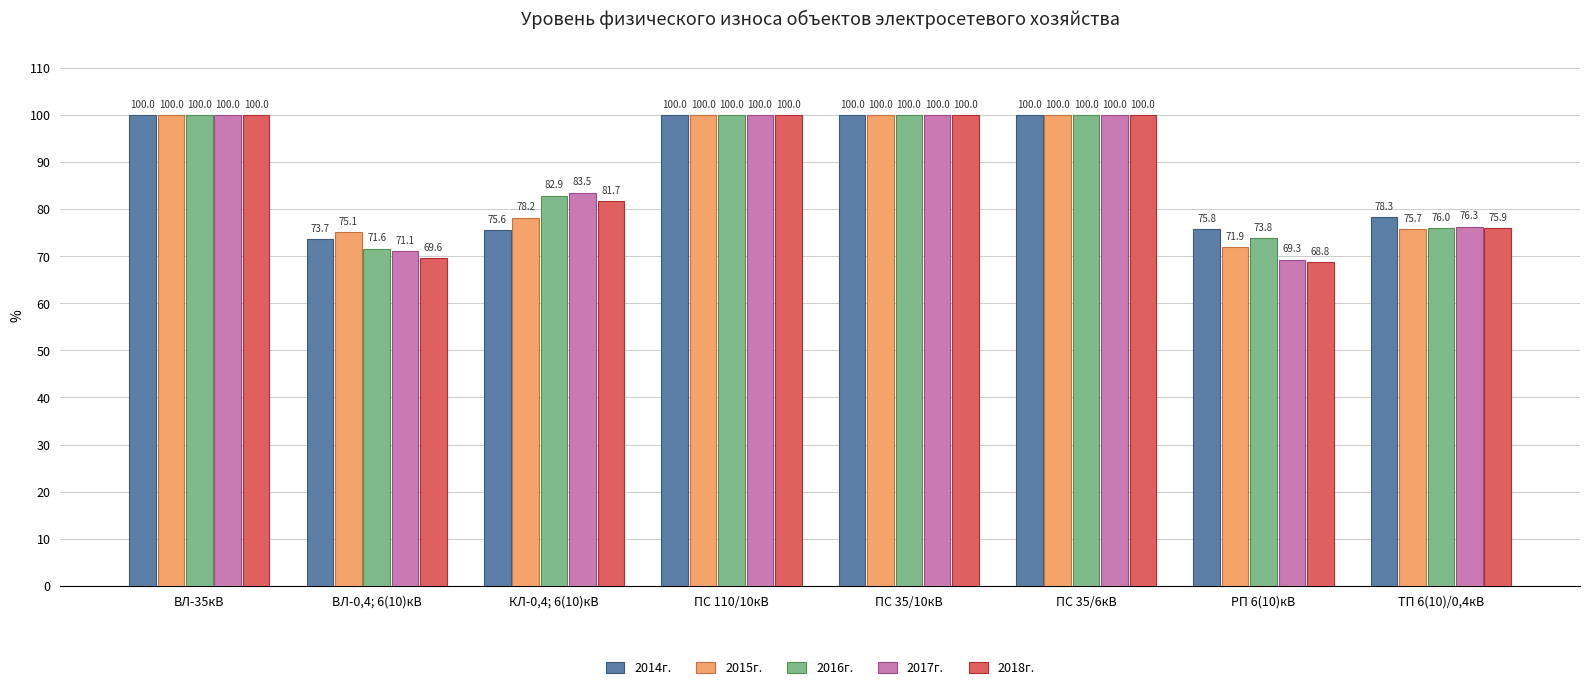

Which series has the largest total across all categories?

2016г.